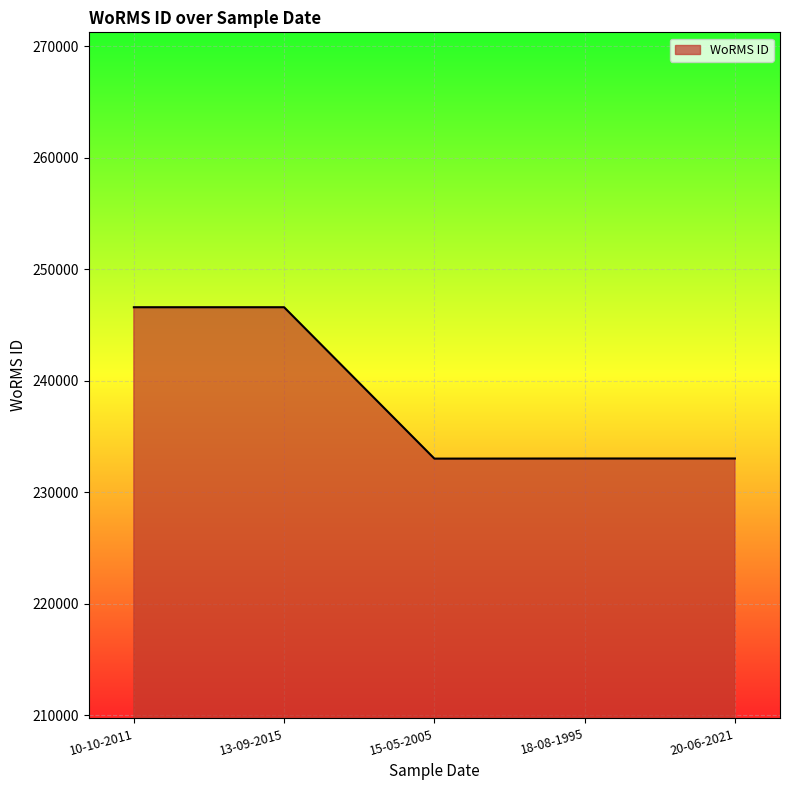

The value at 15-05-2005 is 372782. True or false?

False